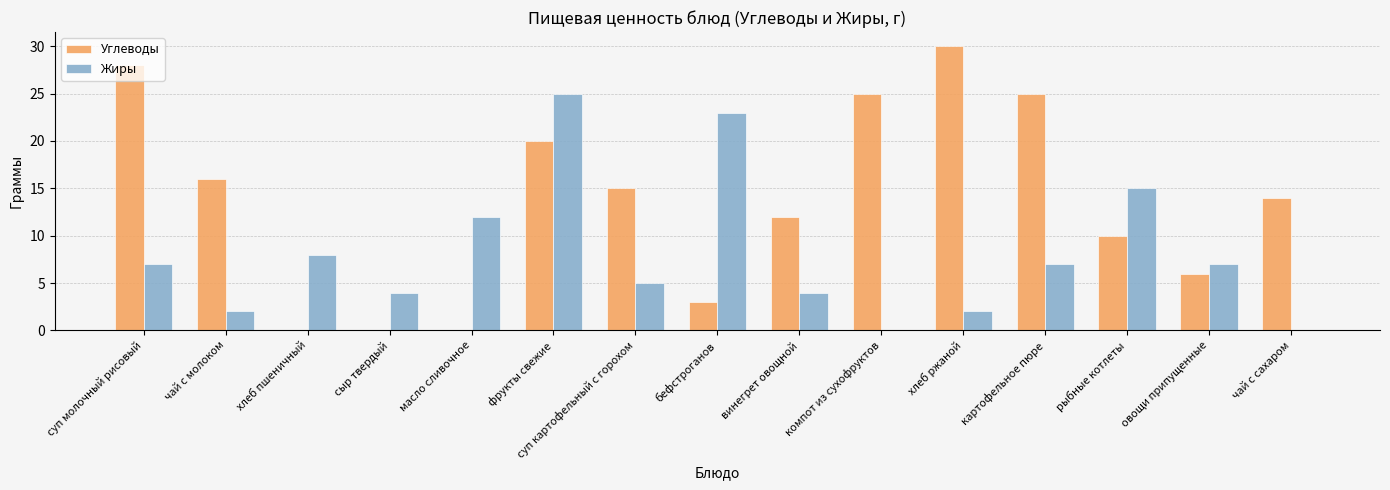

Does the chart contain stacked bars?

No